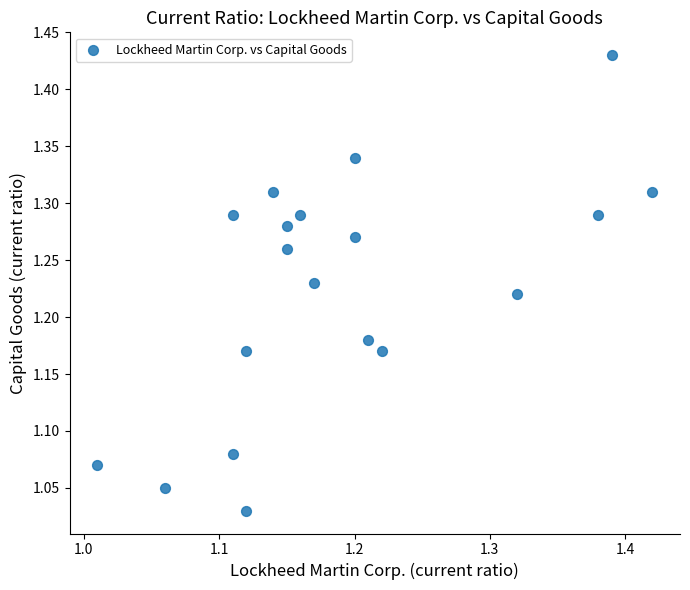

What is the range of X values (max minus min)?

0.4